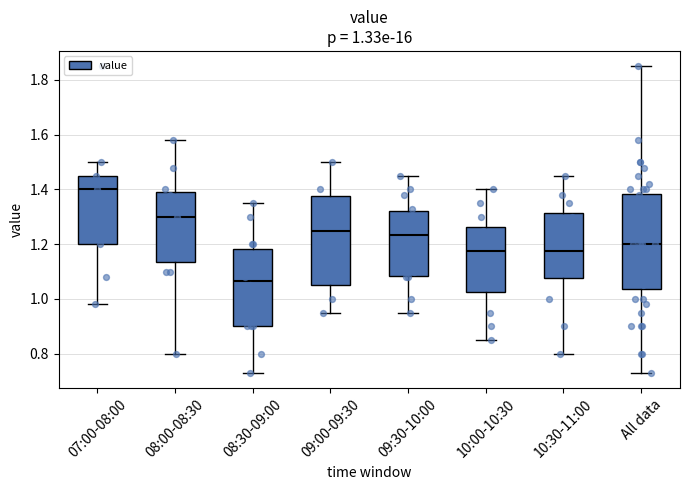

Which box is the tallest, from its lower edge to its upper edge?

All data